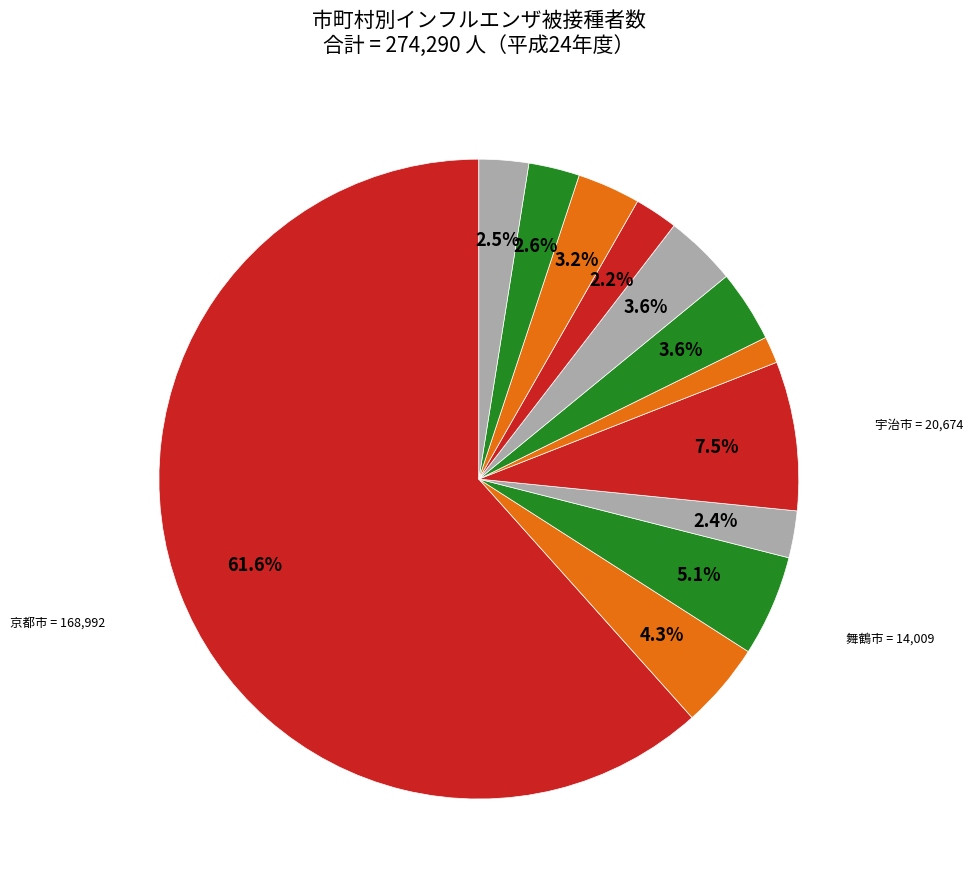

Is there a majority slice in this chart?

Yes